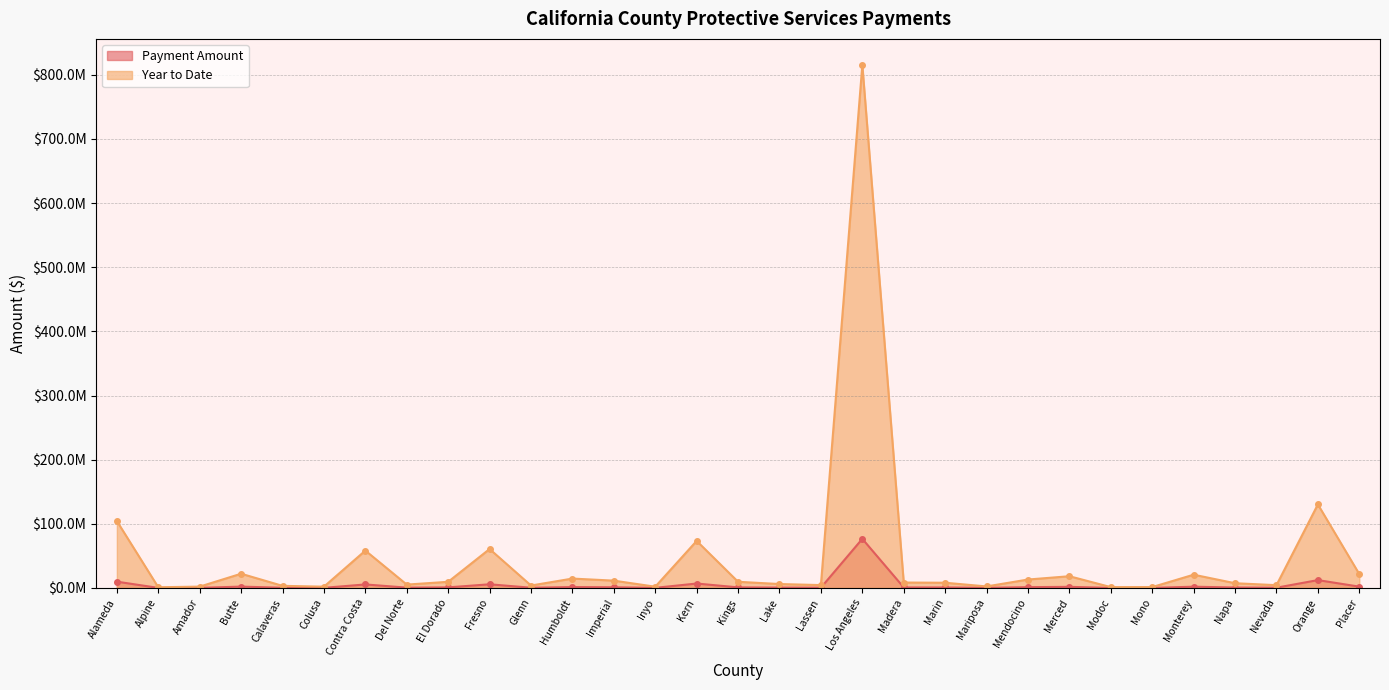

Which series changed the most between Alameda and Kern?

Year to Date